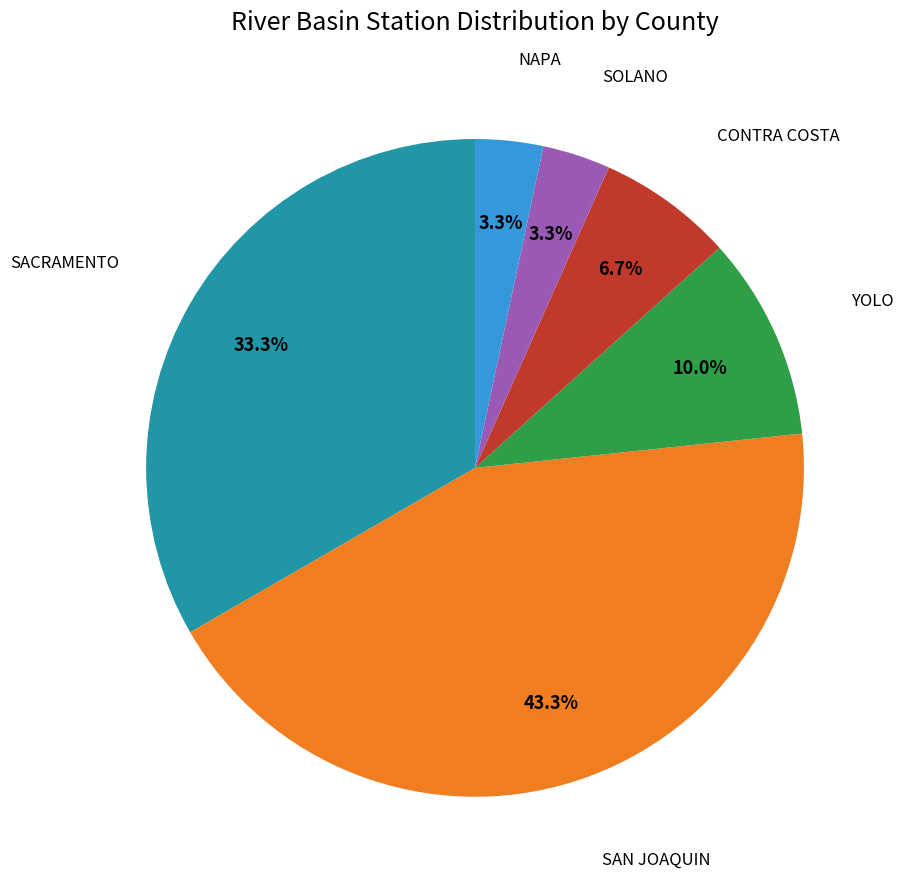

Count the number of slices in the pie.

6